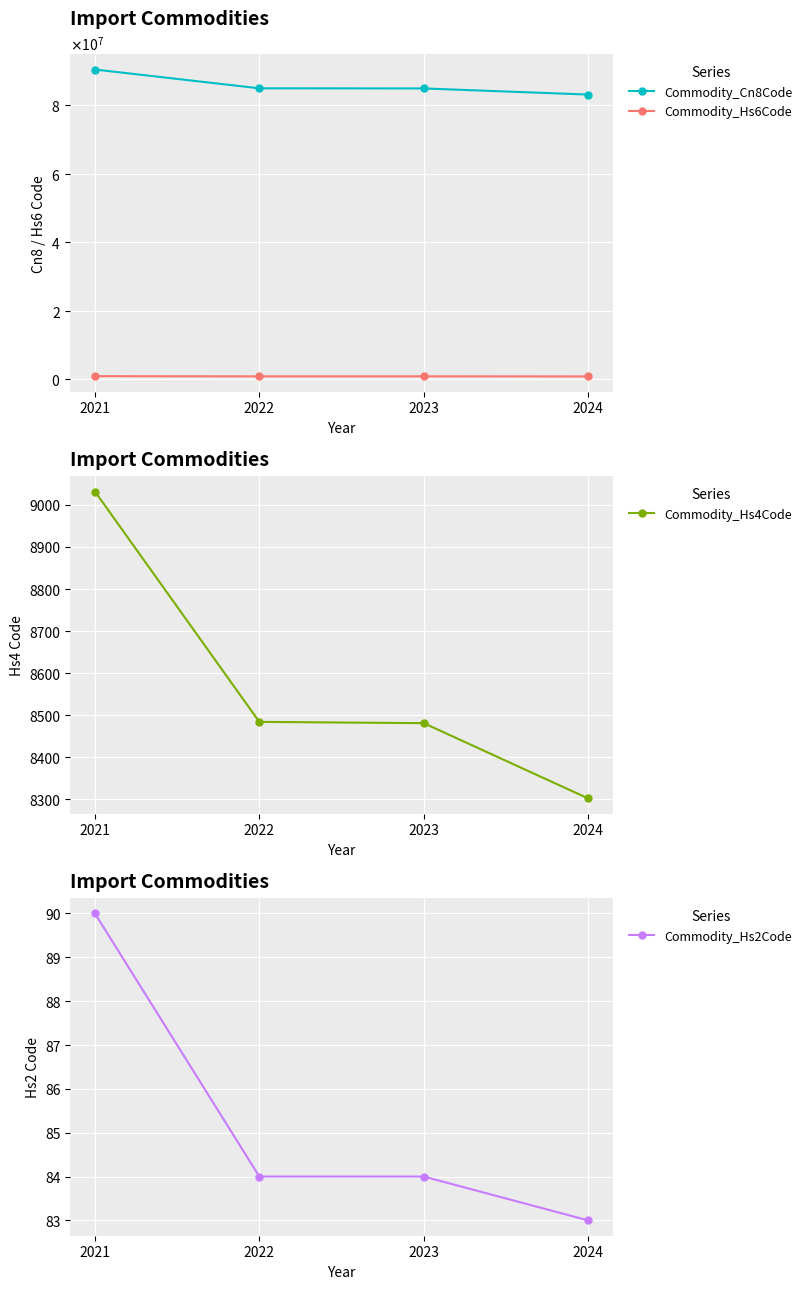

List the series in order of their peak value, highest first.

Commodity_Cn8Code, Commodity_Hs6Code, Commodity_Hs4Code, Commodity_Hs2Code